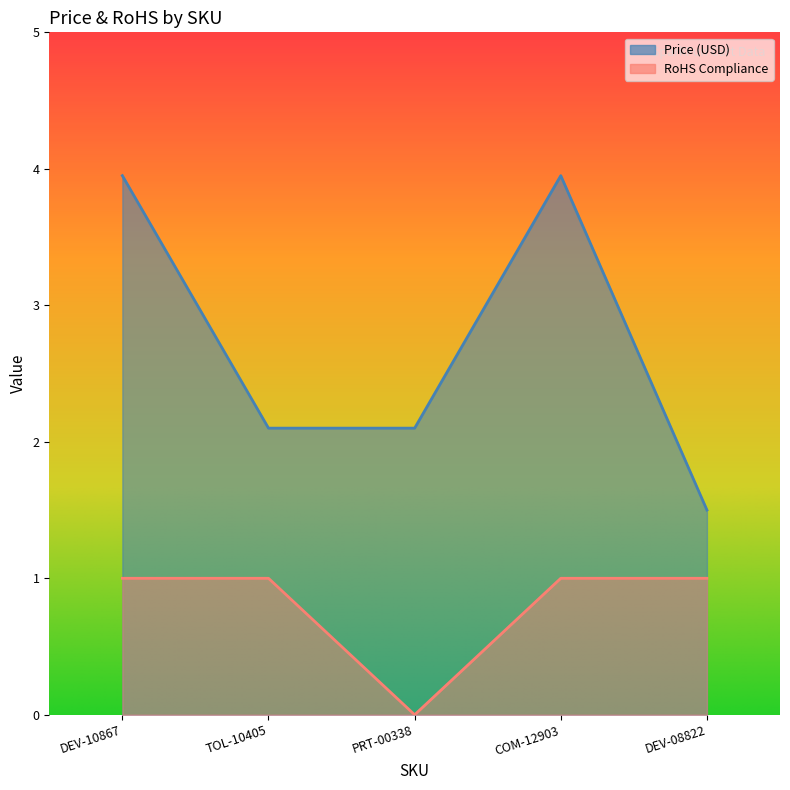

Which label corresponds to the largest value in the chart?

DEV-10867